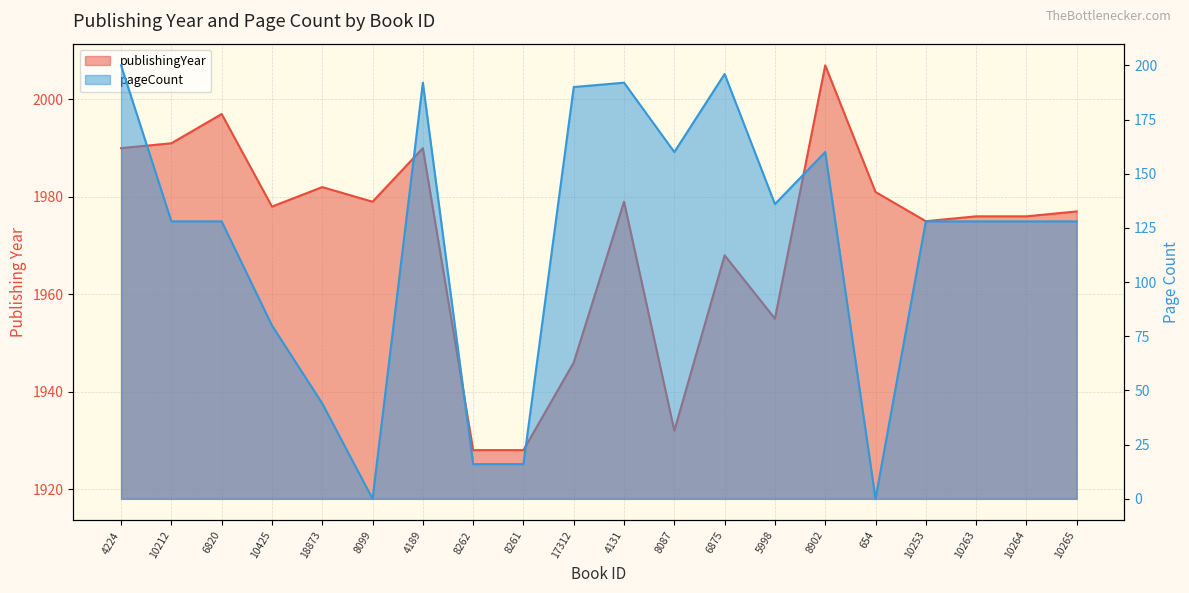

Is it true that pageCount equals 128 at 10263?

True